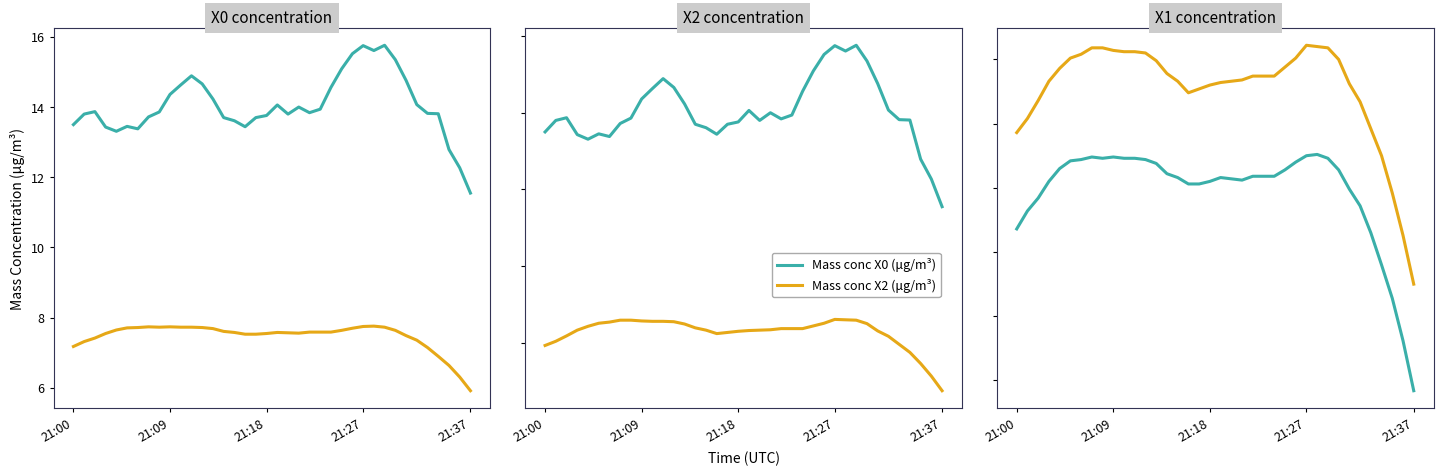

True or false: Mass conc X0 (μg/m³) and Mass conc X2 (μg/m³) cross at least once.

False